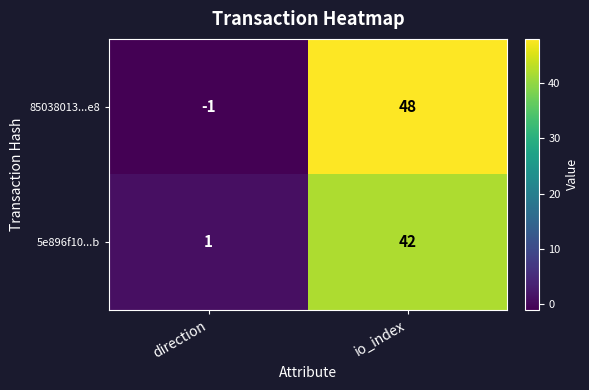

At which category does the chart reach its minimum across all series?

direction